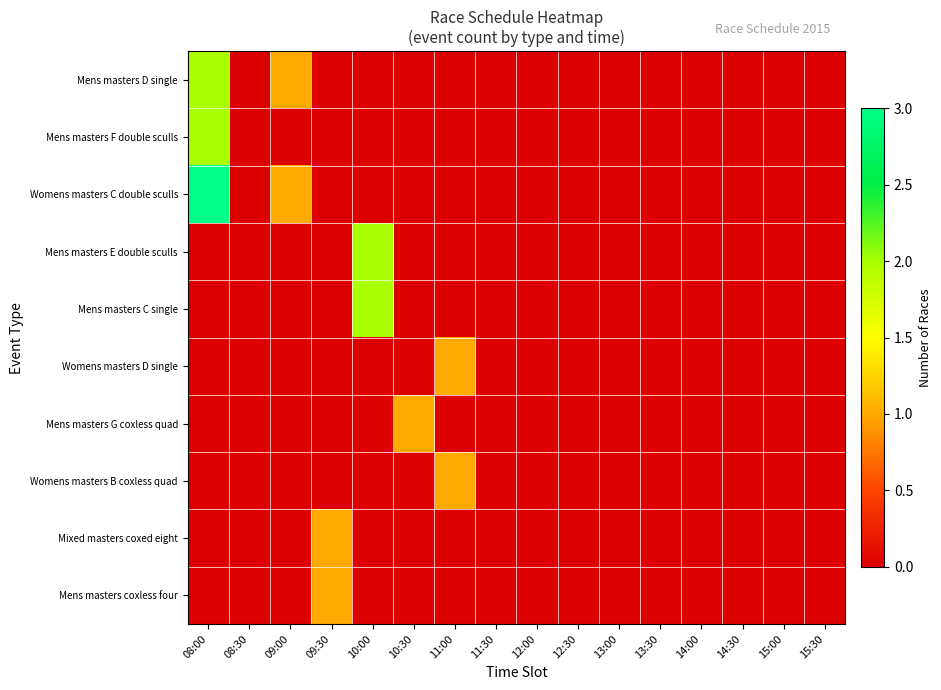

Which has a higher value, 09:30 or 11:00?

09:30